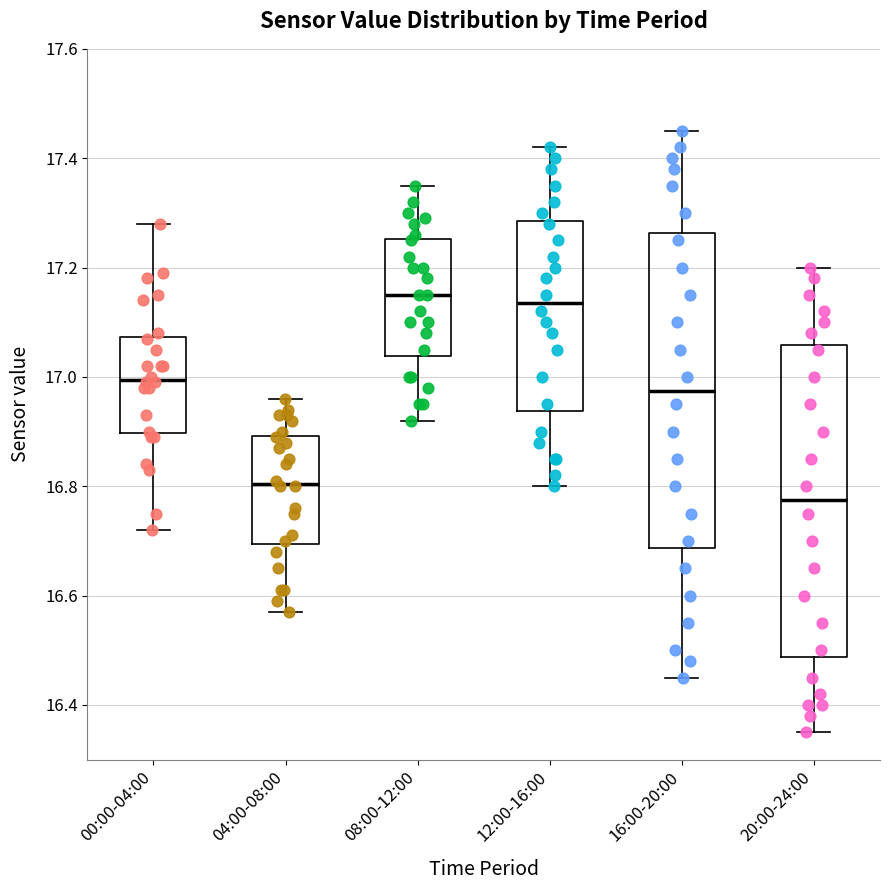

Where does the lower whisker of the box for 12:00-16:00 end on the y-axis? The values are not printed on the chart, so give them approximately, as read against the axis.

16.80